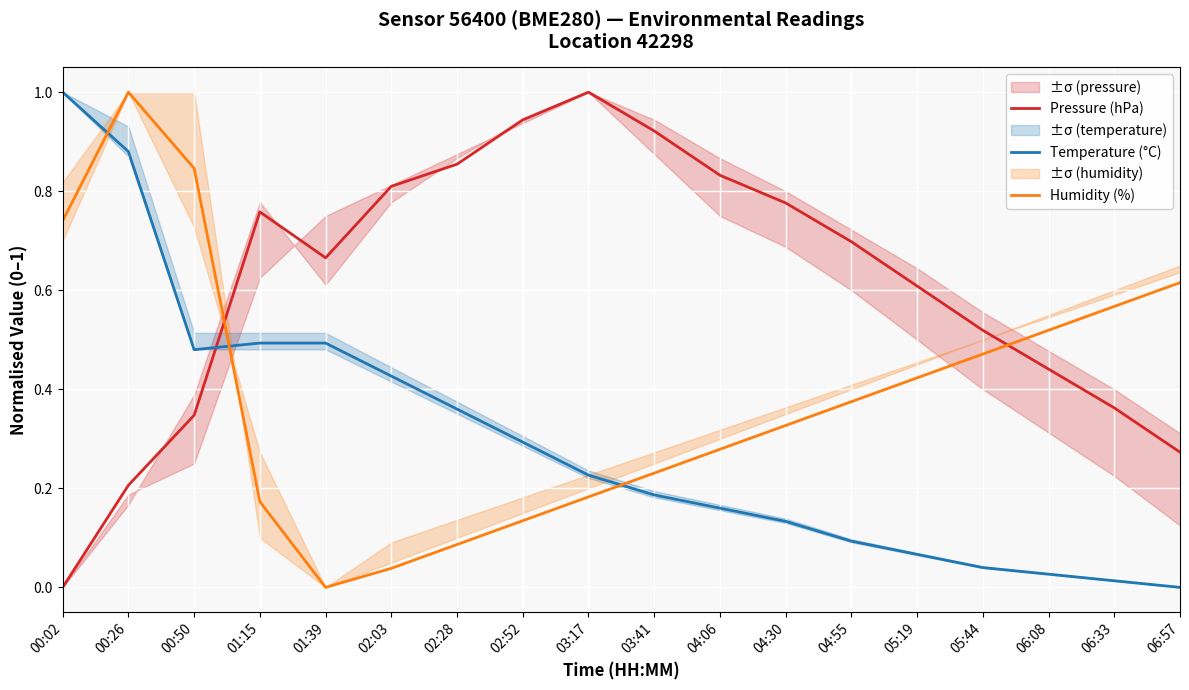

True or false: Humidity (%) and Temperature (°C) intersect in this chart.

True